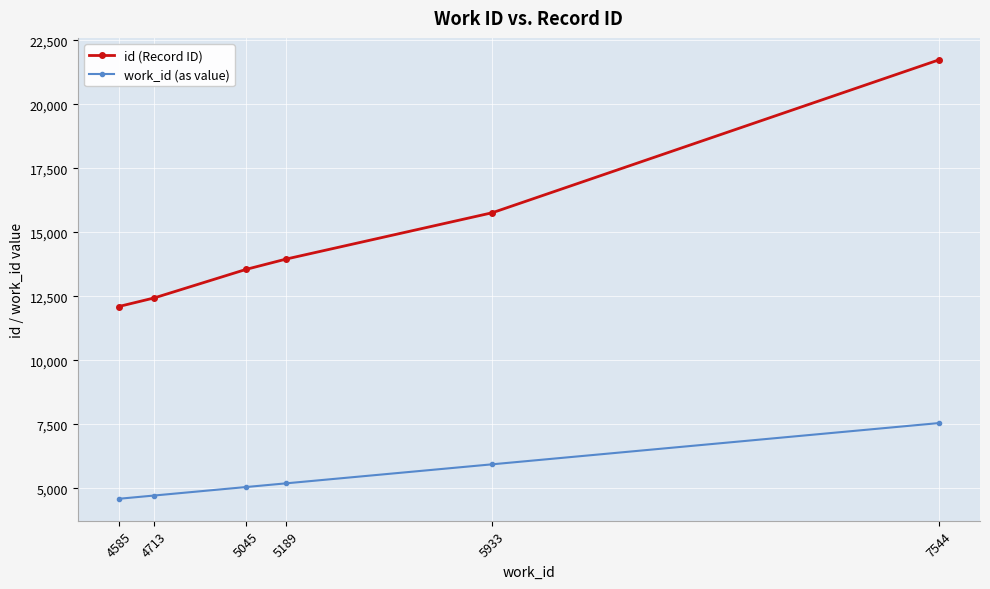

At which label does work_id (as value) reach its peak?

7544